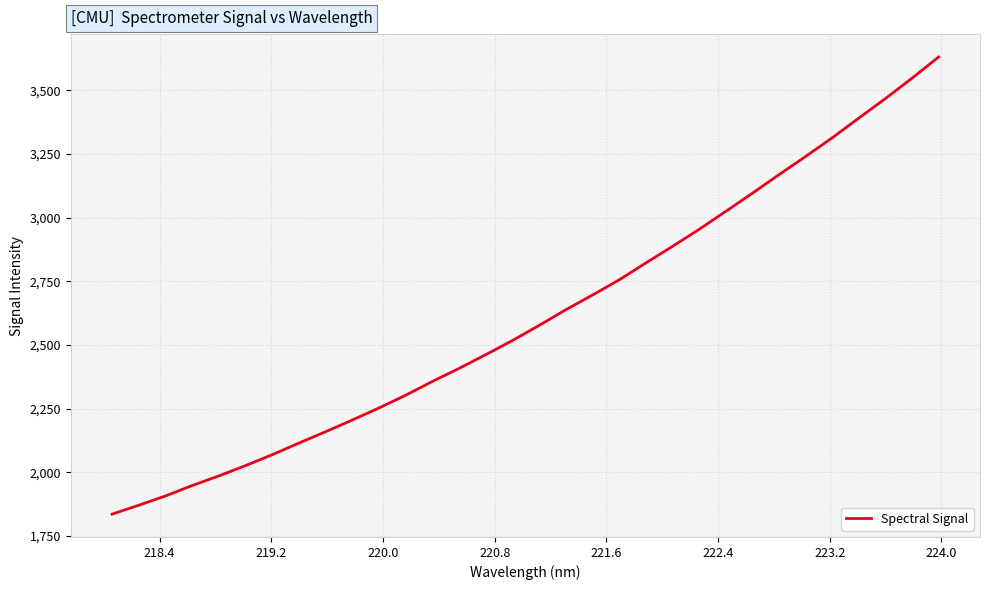

What is the greatest value displayed?

3631.5